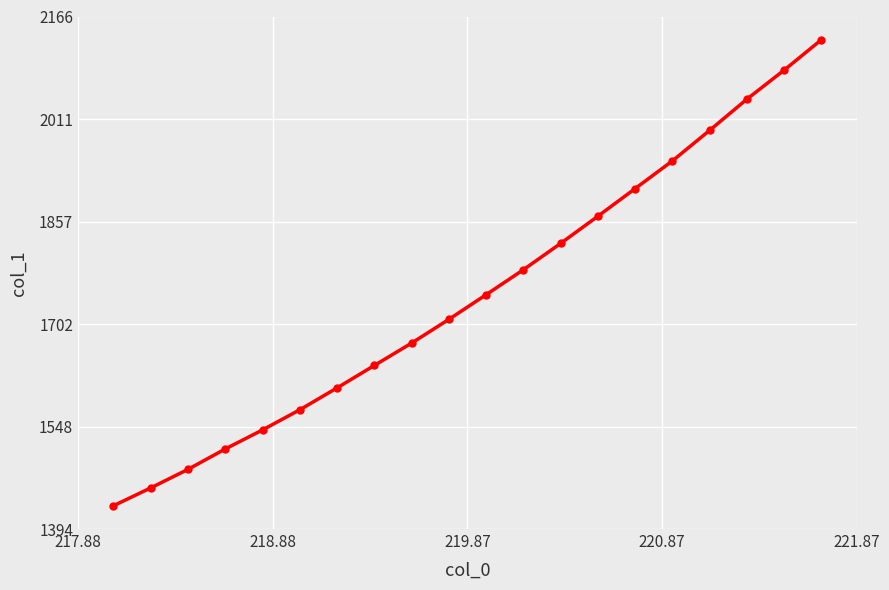

How many series are shown in this chart?

1